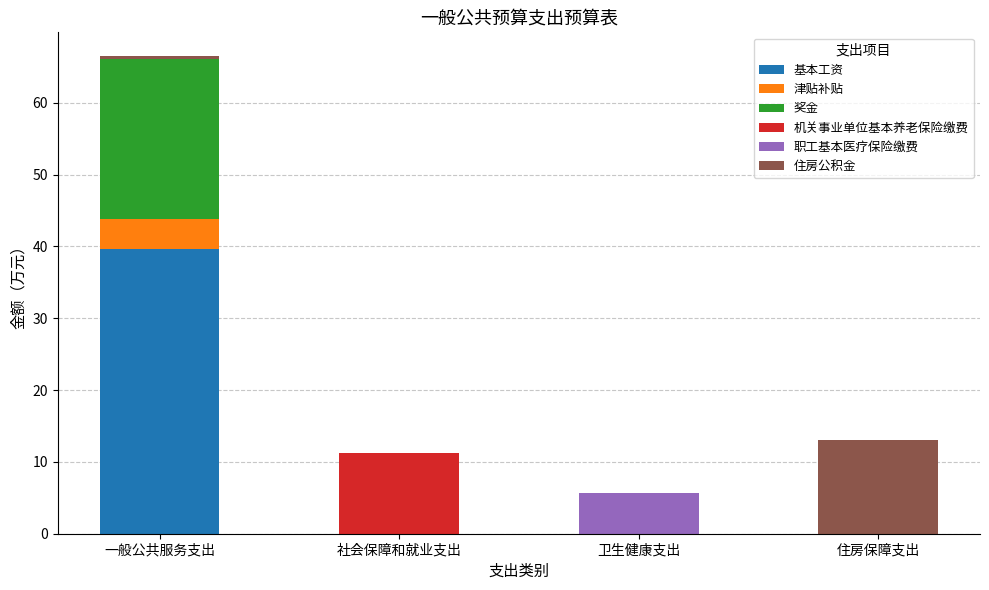

Is it true that 基本工资 equals 12.8 at 住房保障支出?

False